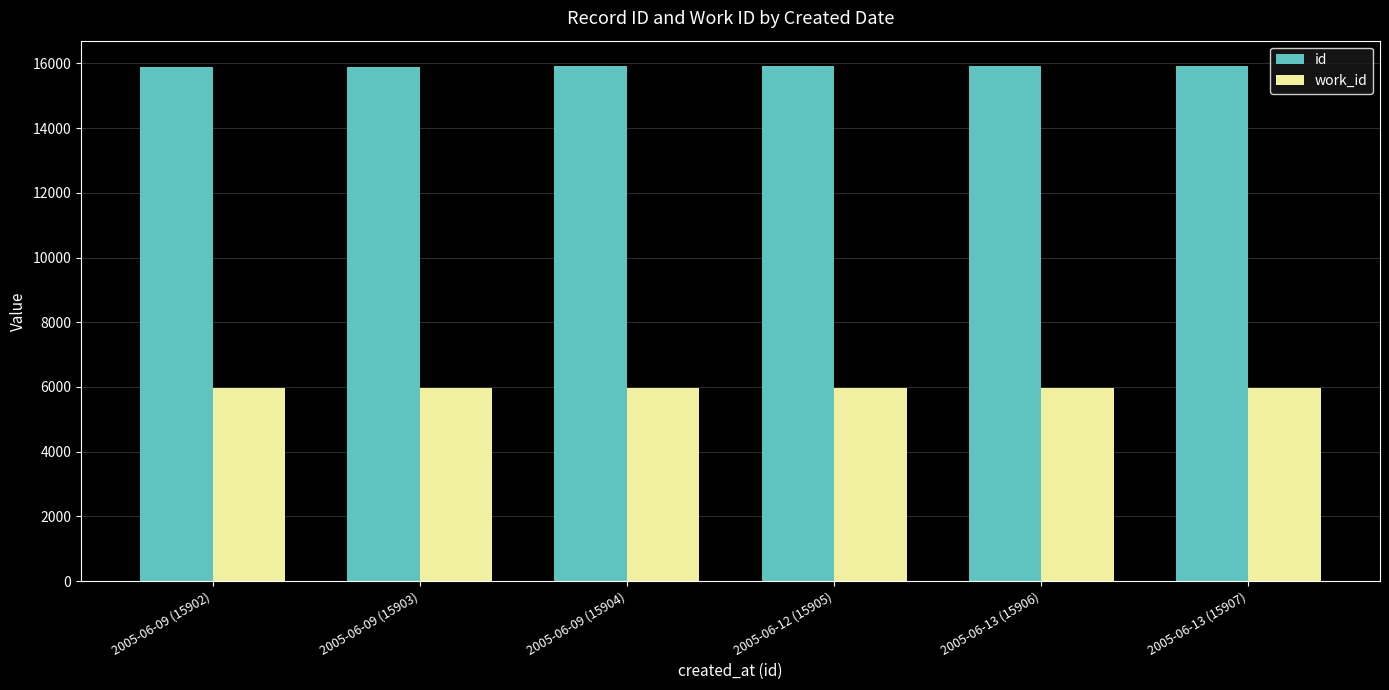

Rank the series by their average value, from lowest to highest.

work_id, id